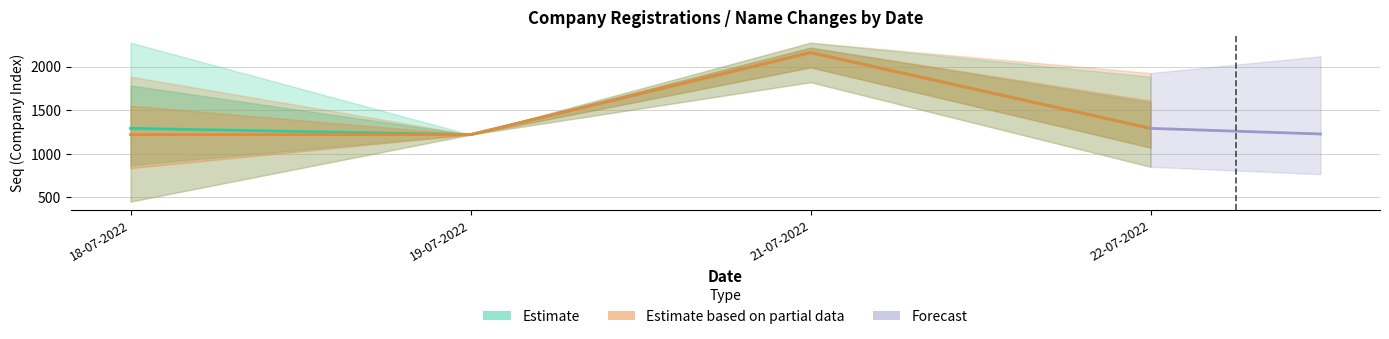

How many data points in Partial_mid are above 1290?

1